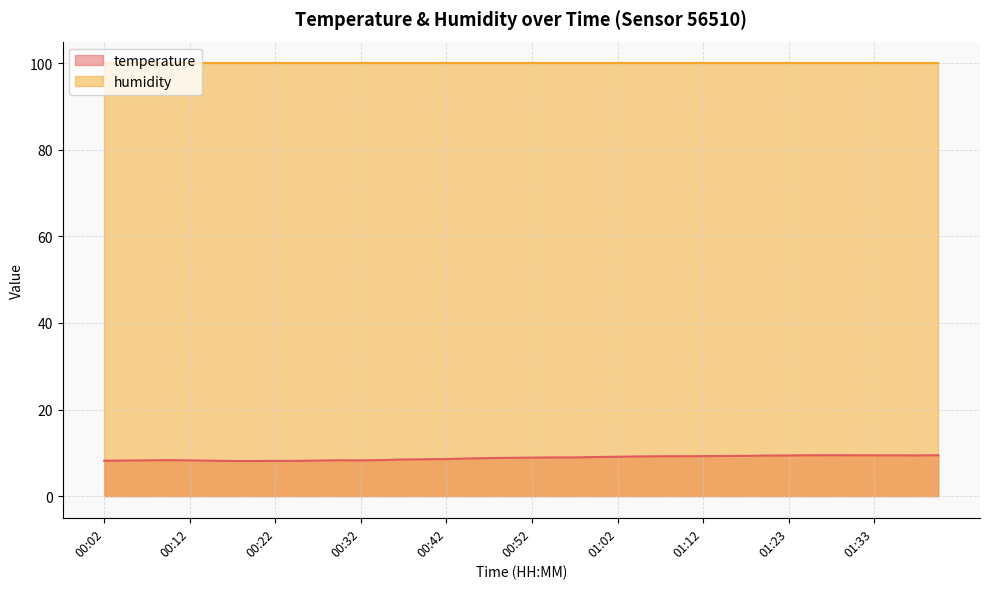

What is the difference between the values at 01:40 and 01:10?

0.2